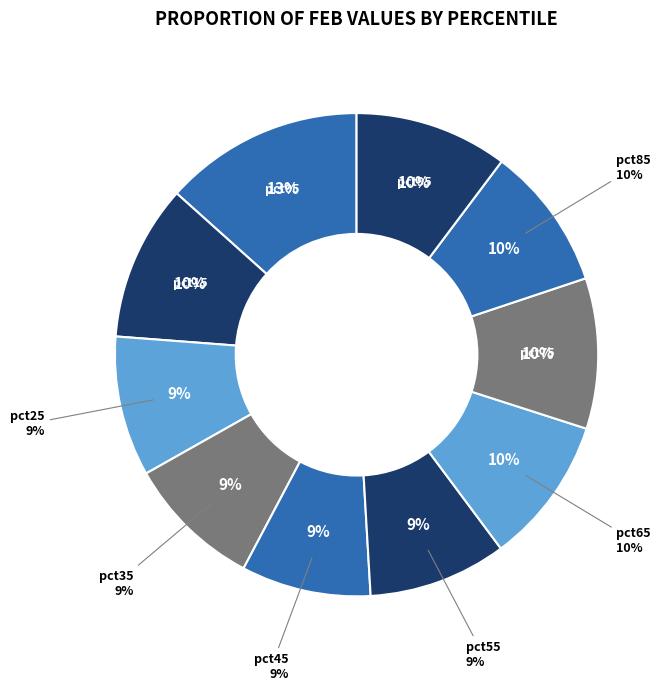

What percentage do pct85 and pct15 together represent?

20.1%